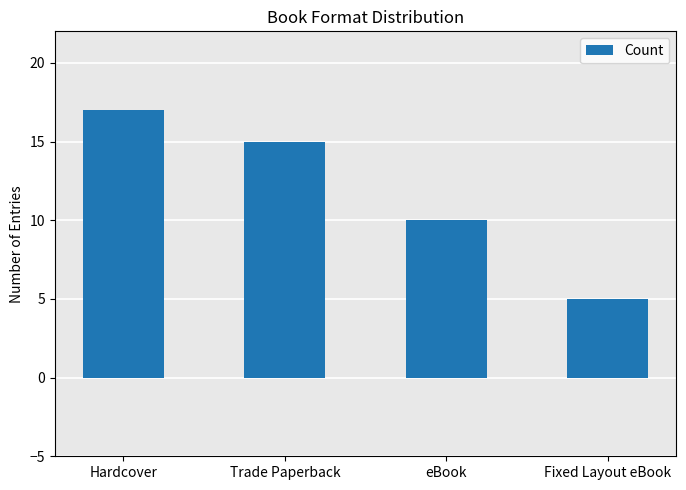

What is the difference between the second highest and second lowest values?

5